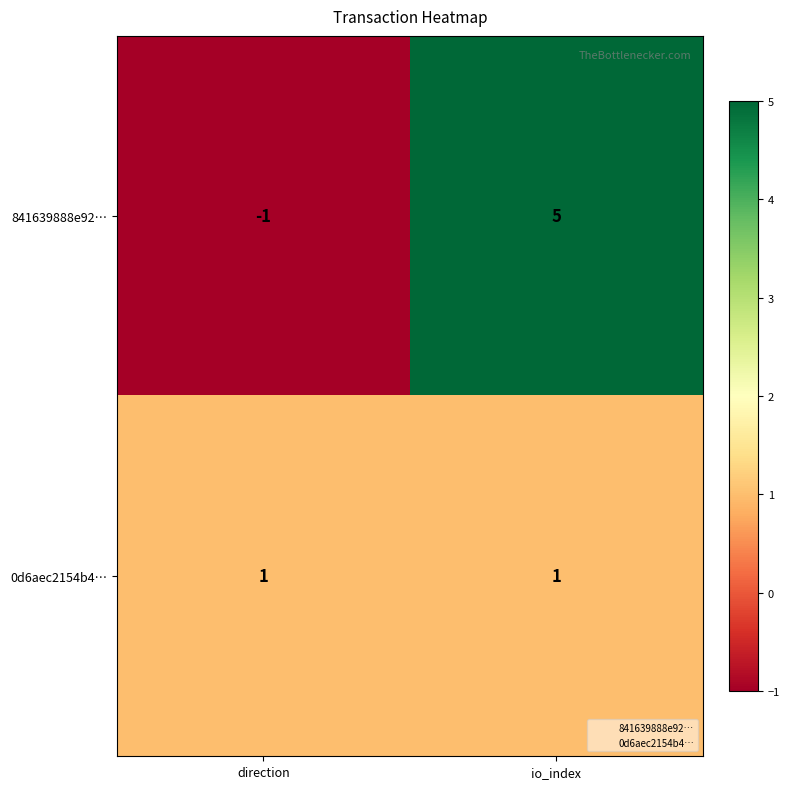

At which category is the sum across all series the highest?

io_index